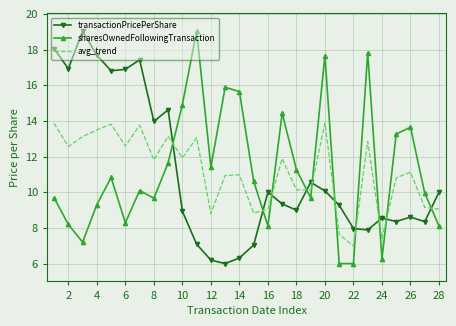

True or false: transactionPricePerShare and sharesOwnedFollowingTransaction intersect in this chart.

True